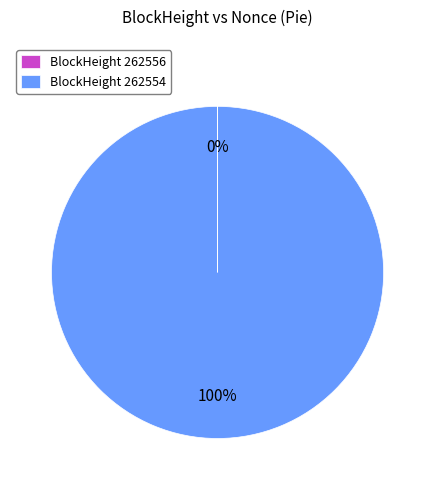

The BlockHeight 262554 slice represents 100% of the pie. True or false?

True